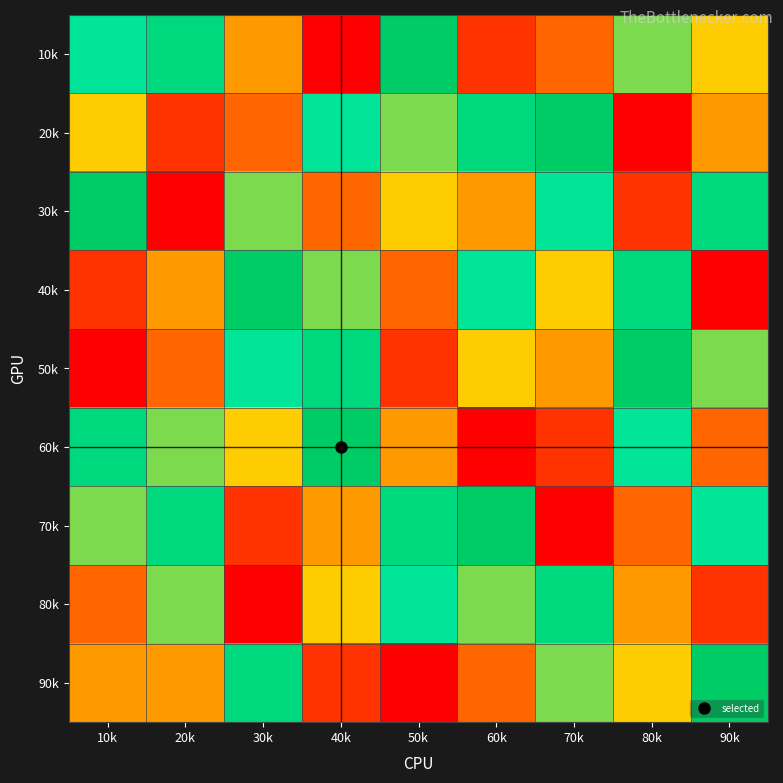

At which category is the sum across all series the highest?

10k